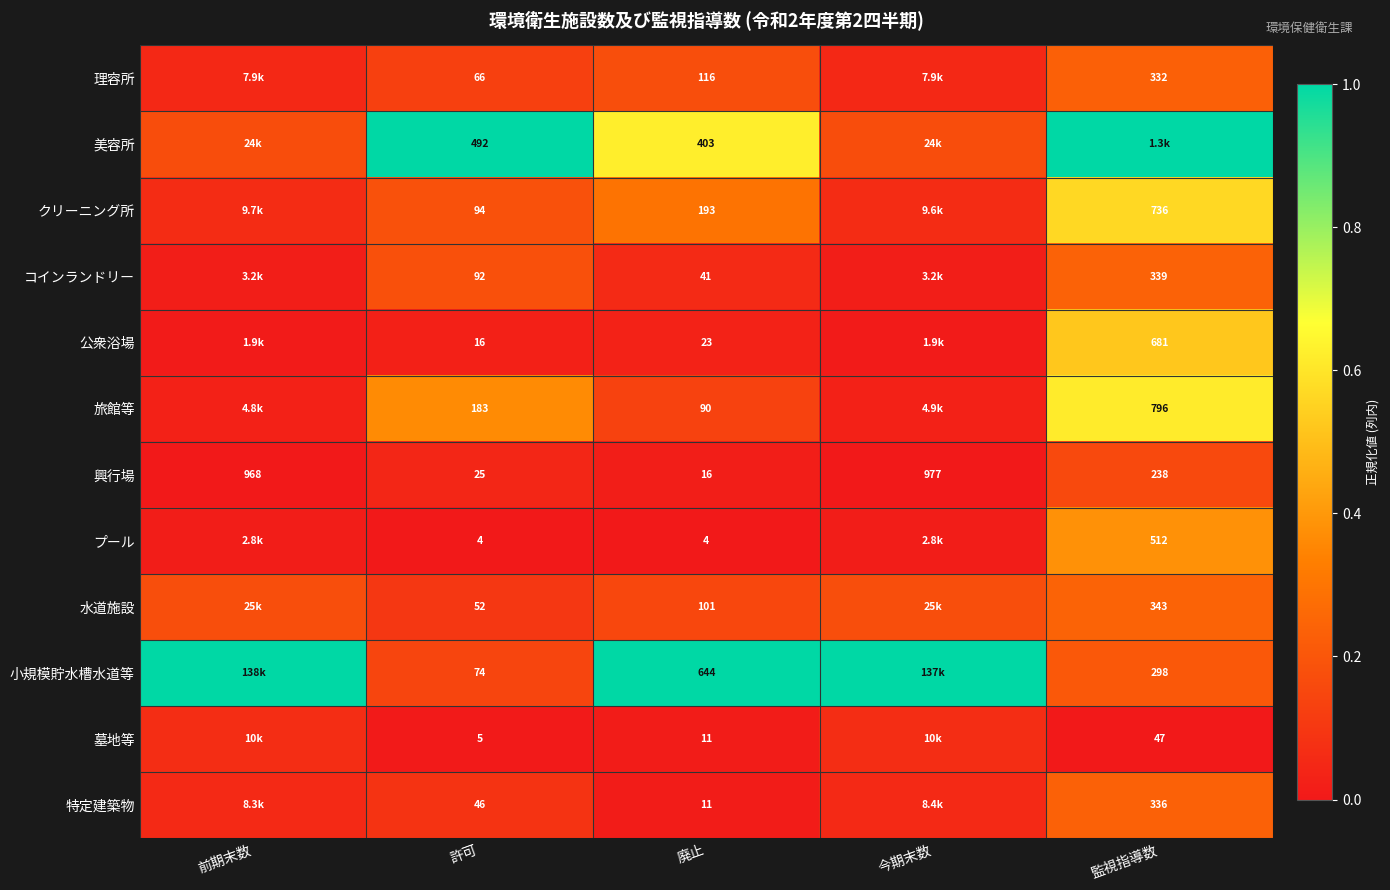

Is the value of プール at 監視指導数 greater than the value of 公衆浴場 at 廃止?

Yes